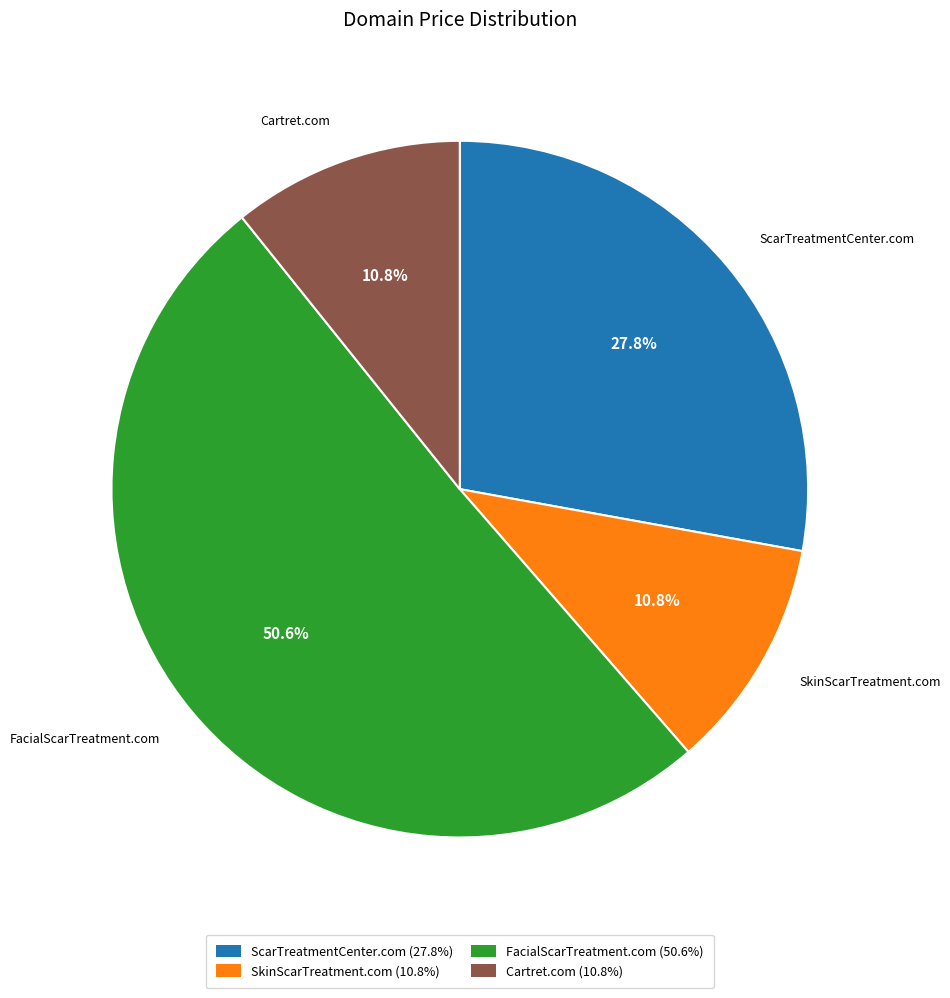

To the nearest percent, what portion does FacialScarTreatment.com represent?

51%